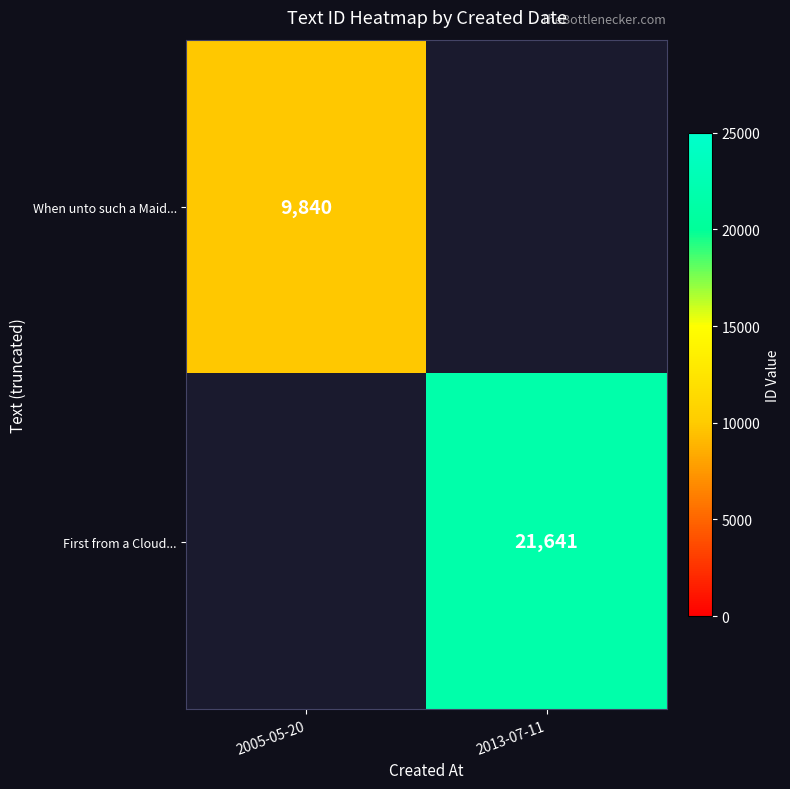

The First from a Cloud... series shows 21641 at 2013-07-11. True or false?

True